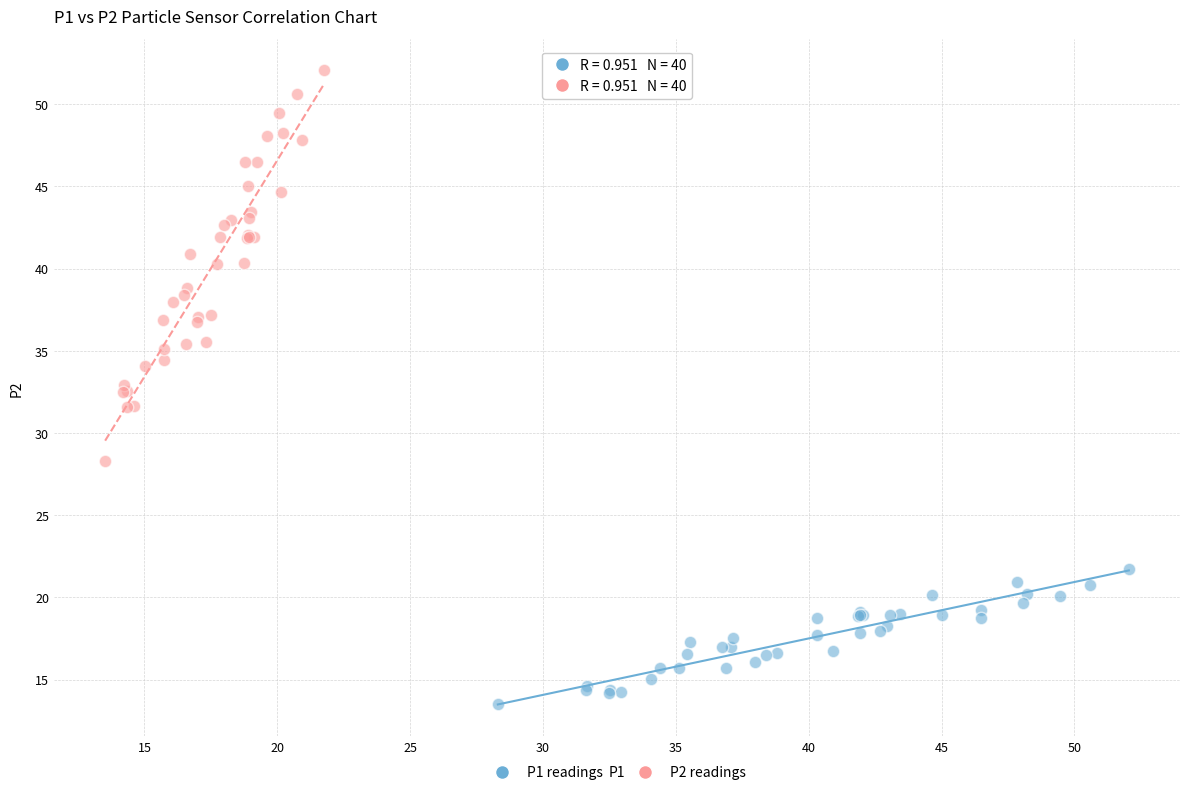

What are all the series names shown in the legend?

P1 readings, P2 readings